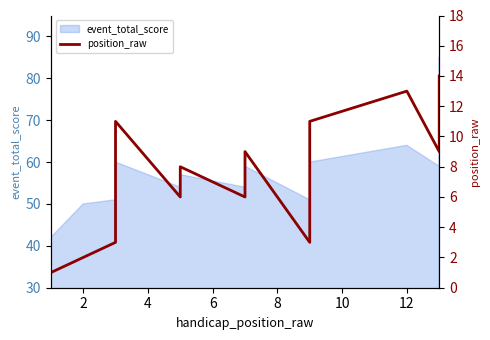

Between 12 and 8, which is larger?

12